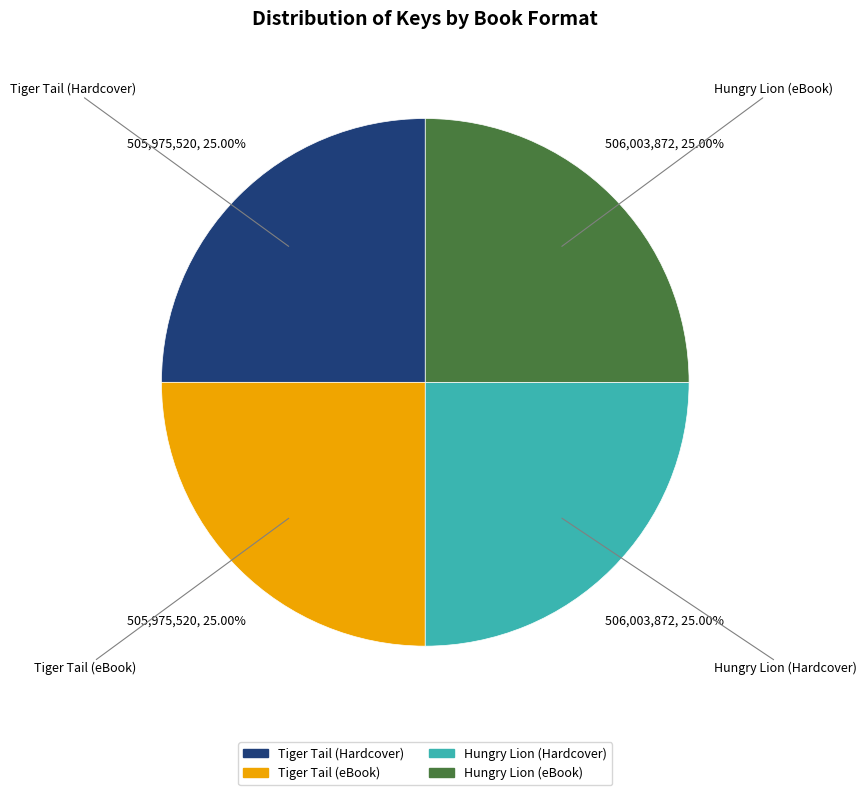

How many segments does this pie chart have?

4